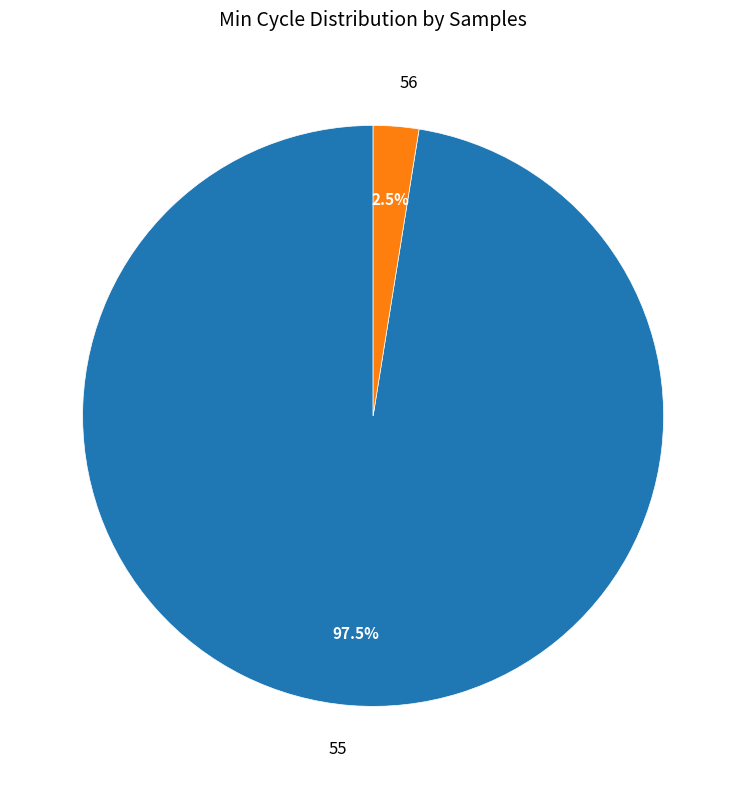

Which has a higher value, 56 or 55?

55